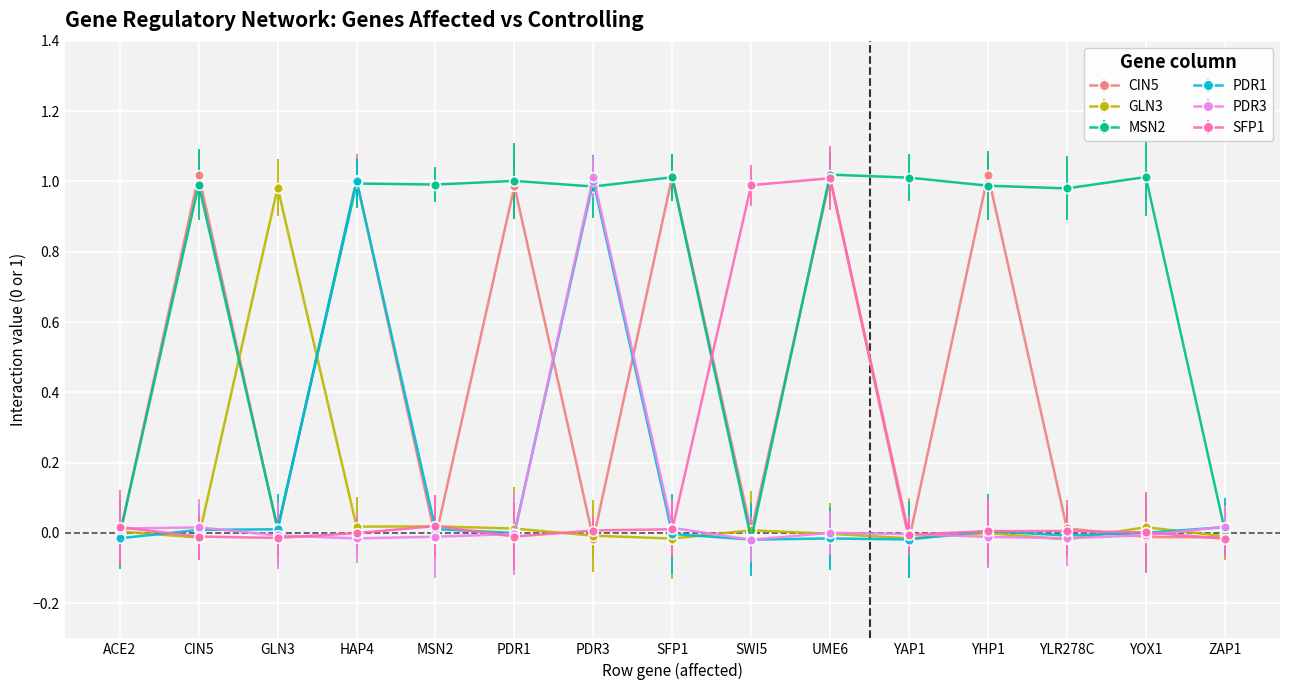

True or false: PDR1 has more than 2 interior local peaks.

True